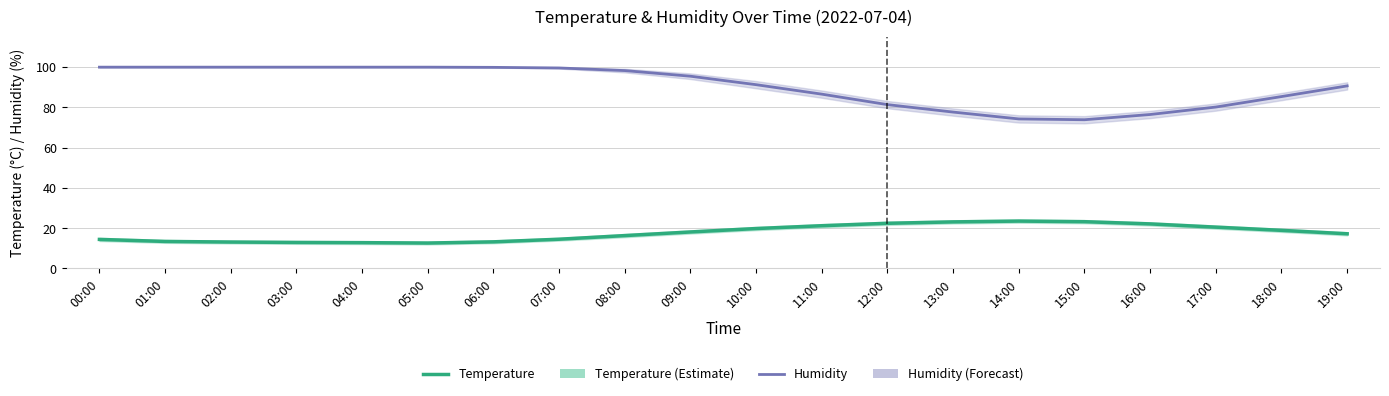

The Humidity series shows 74.2 at 14:00. True or false?

True